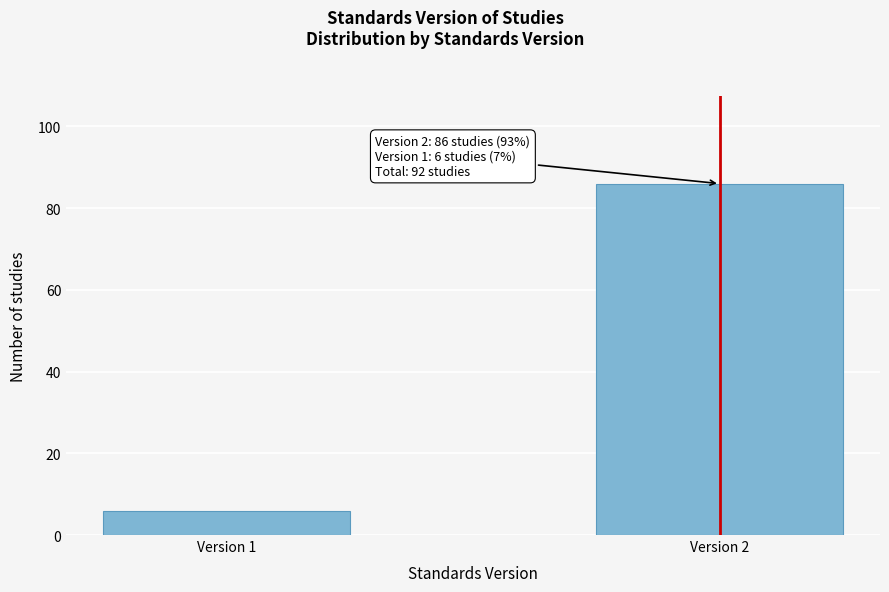

Reading left to right, list all the values displayed in this chart.

Version 1=6	Version 2=86